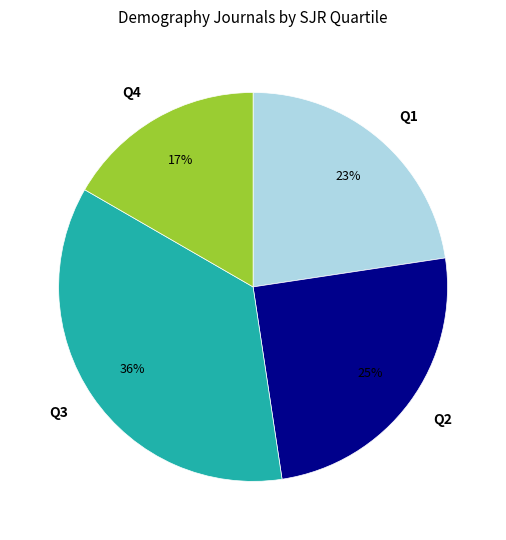

To the nearest percent, what is the difference between the largest and smallest slice percentages?

19%